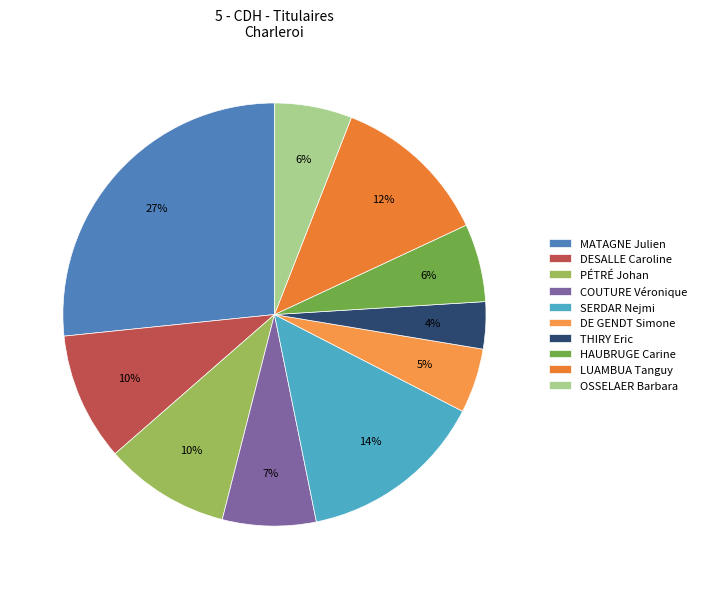

To the nearest percent, what is the difference between the largest and smallest slice percentages?

23%